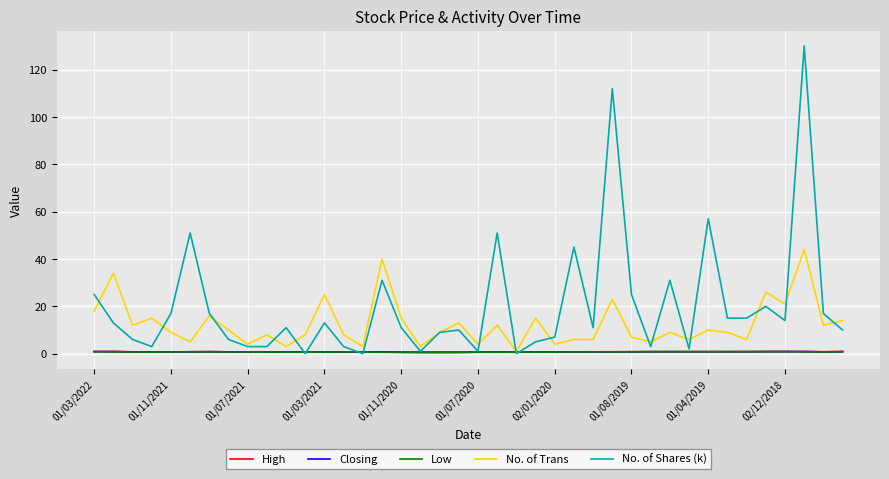

Which series has the largest total across all categories?

No. of Shares (k)